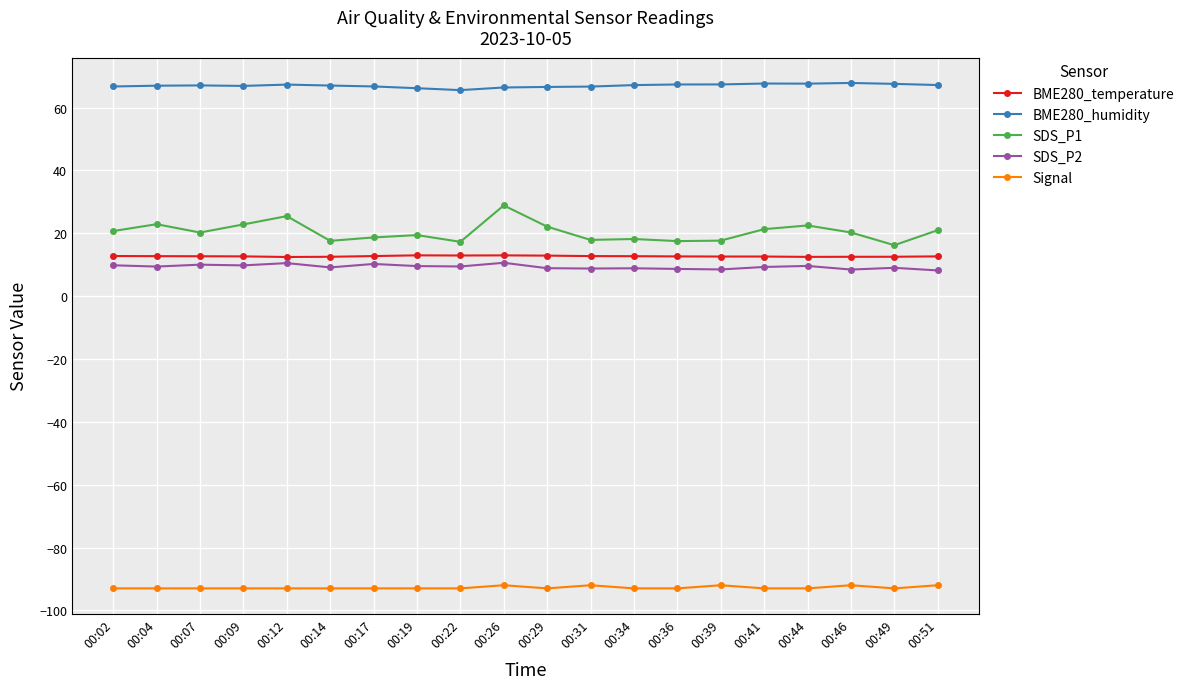

How many distinct data groups are displayed?

5